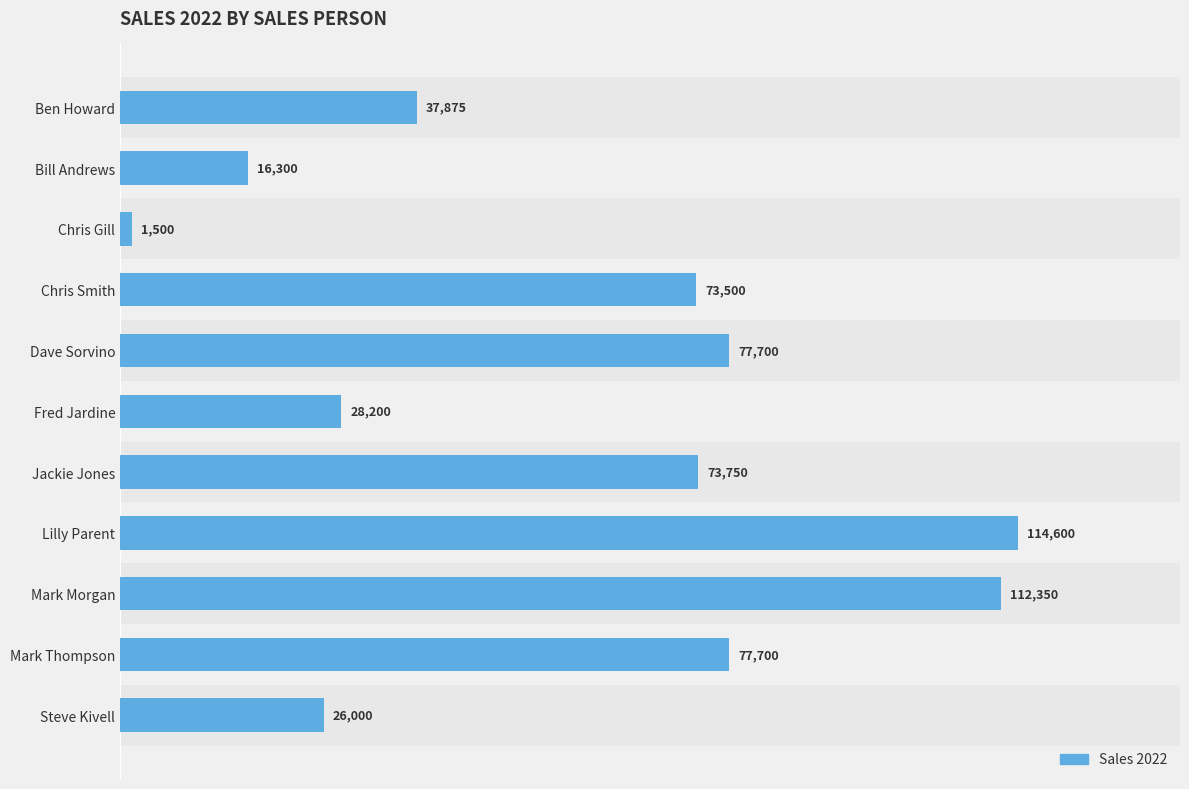

What is the maximum value shown in the chart?

114600